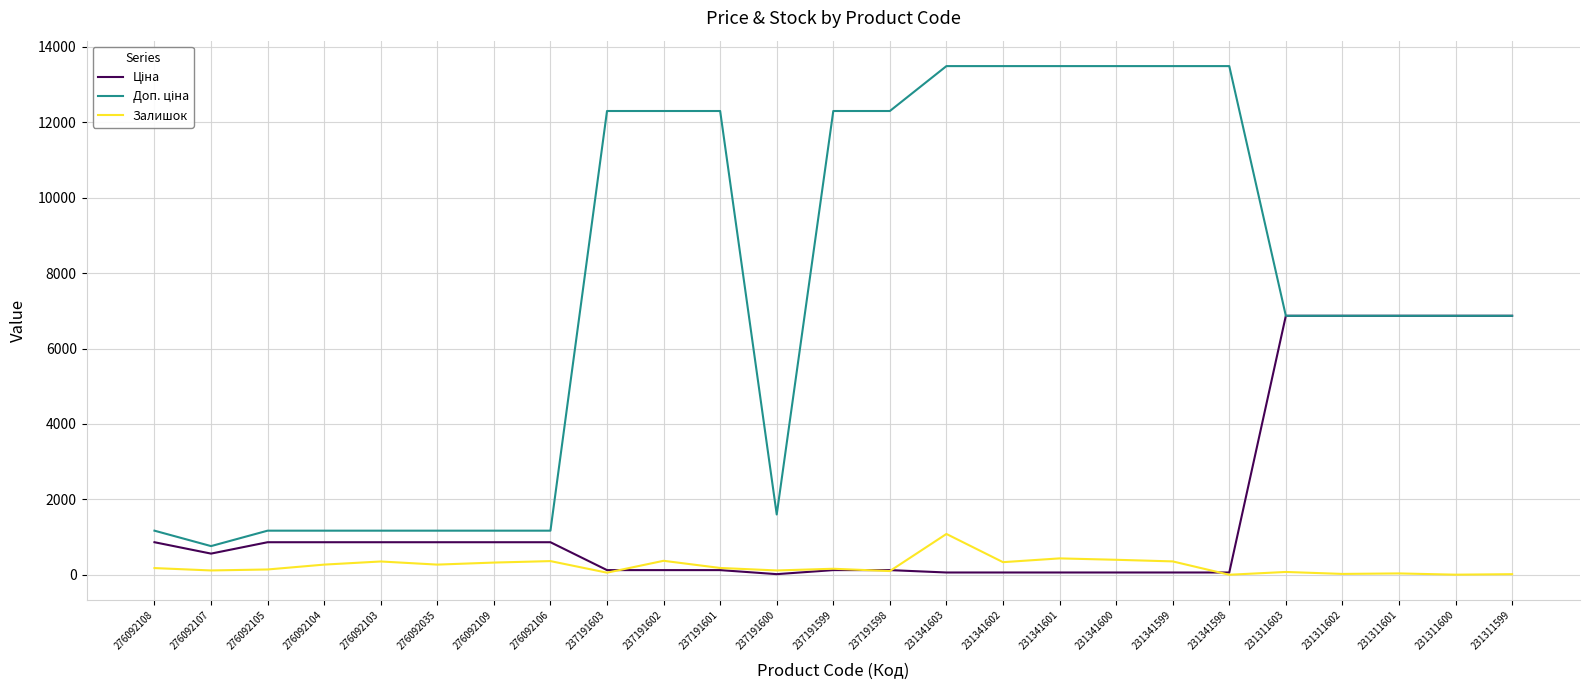

At which category is the sum across all series the highest?

231341603